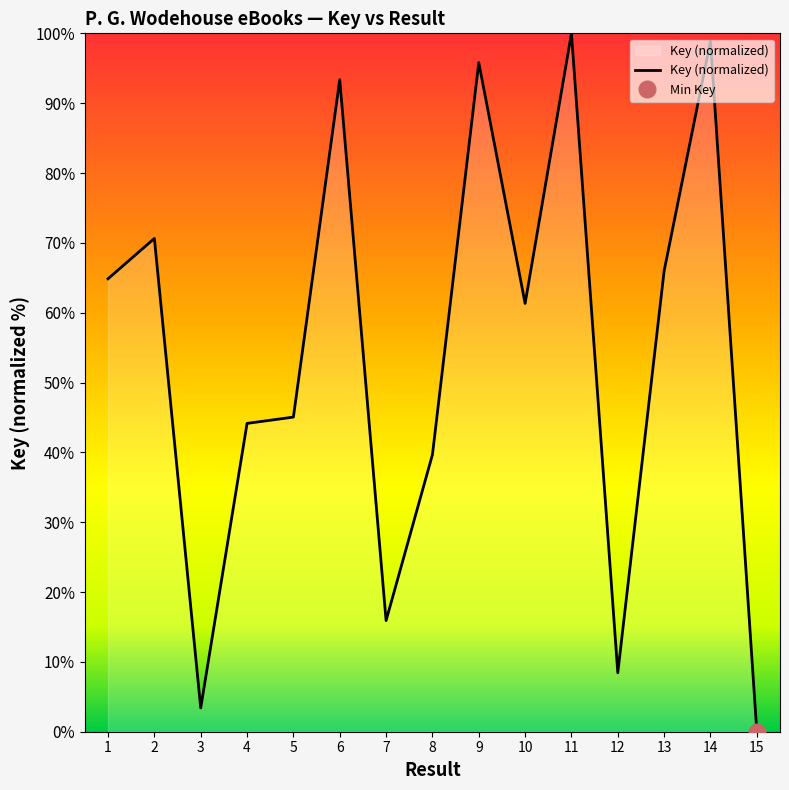

The value at 6 is 93.4. True or false?

True